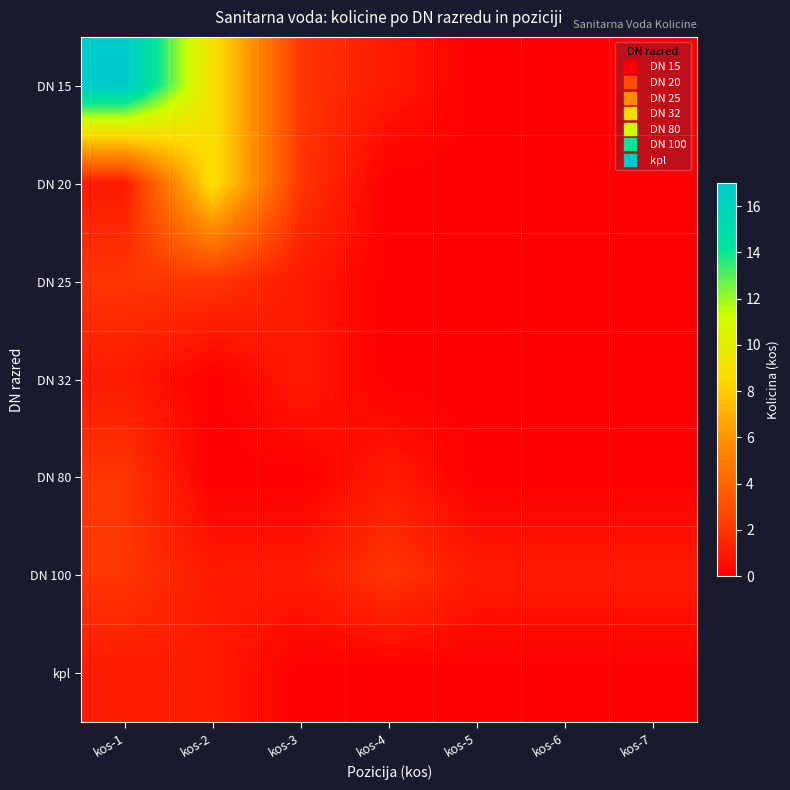

Which series has the widest spread of values?

DN 15